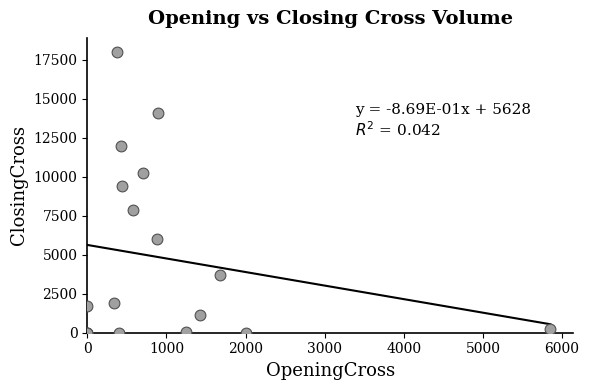

What Y value in the scatter plot is closest to 8999?

9394